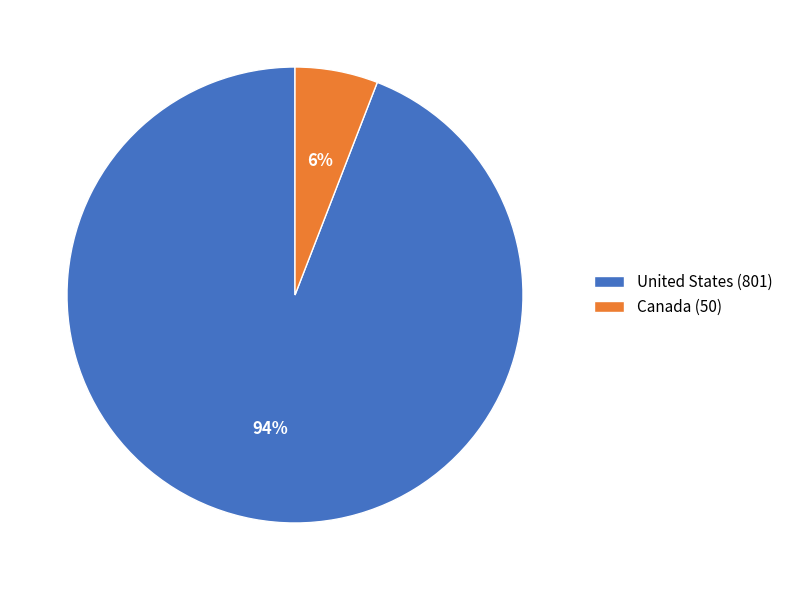

To the nearest percent, what portion does United States (801) represent?

94%